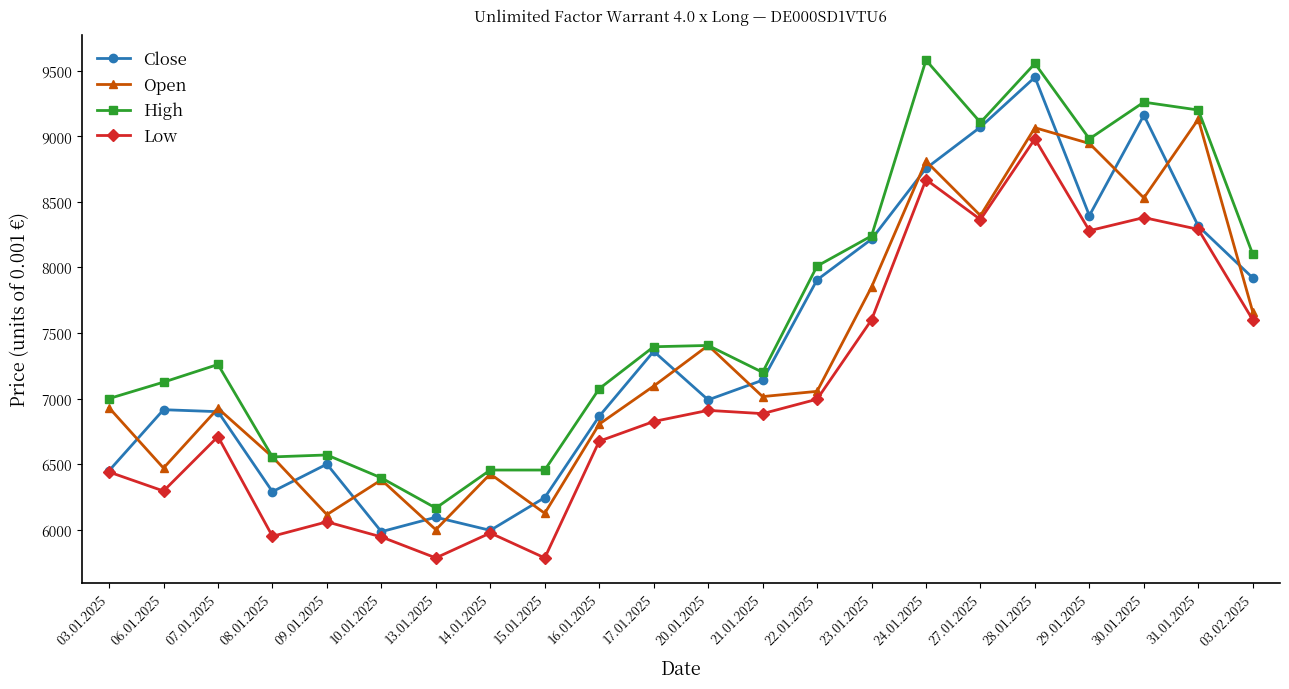

How many data points in High are less than 7395?

11